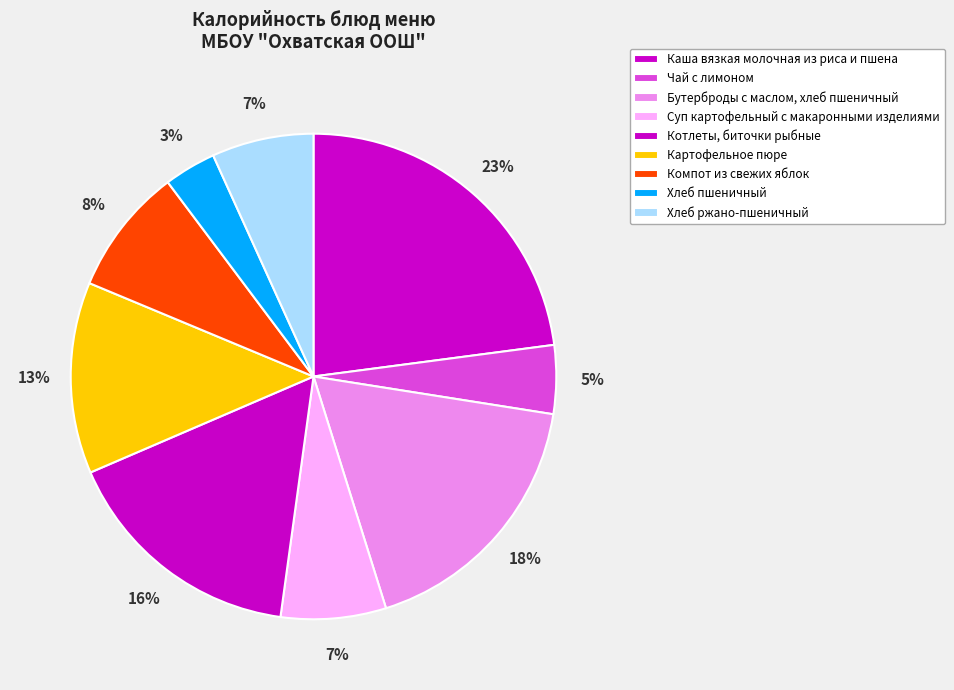

What is the change in value from Чай с лимоном to Котлеты, биточки рыбные?

+160